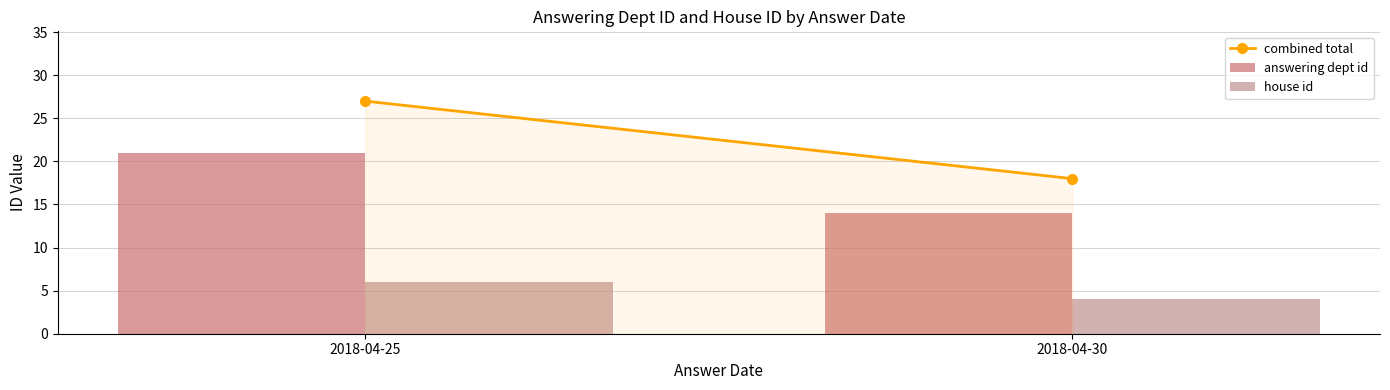

How many answering dept id values are between 14 and 21?

2